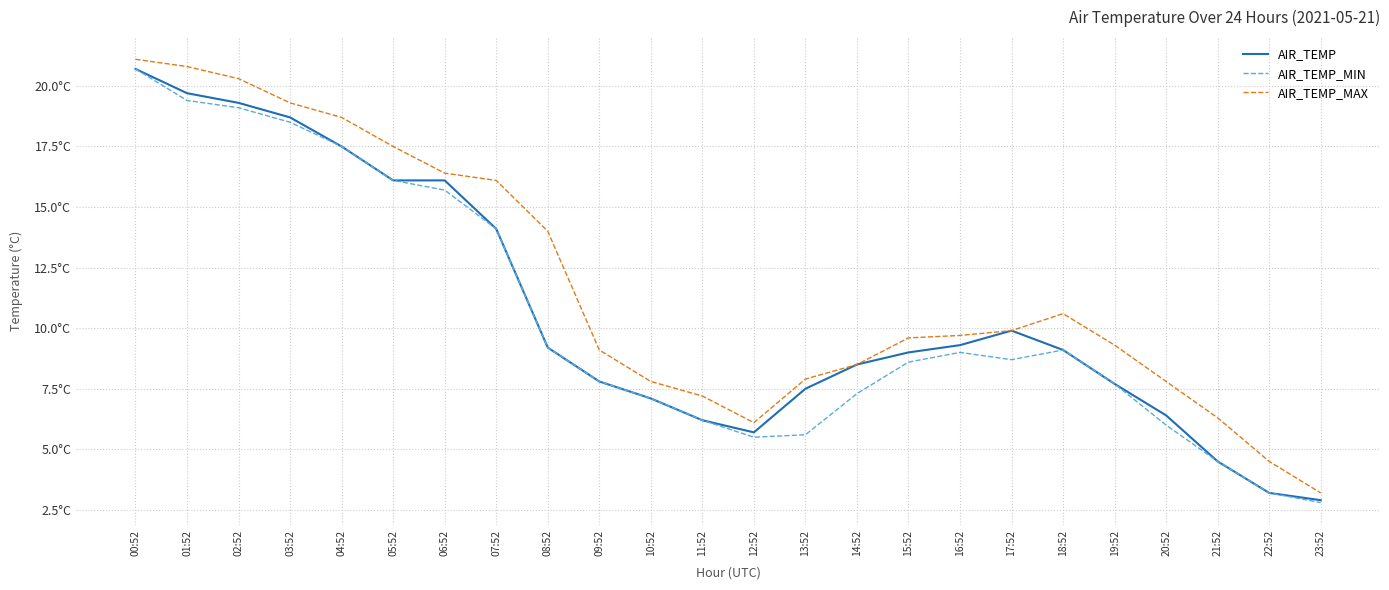

What are all the series names shown in the legend?

AIR_TEMP, AIR_TEMP_MIN, AIR_TEMP_MAX